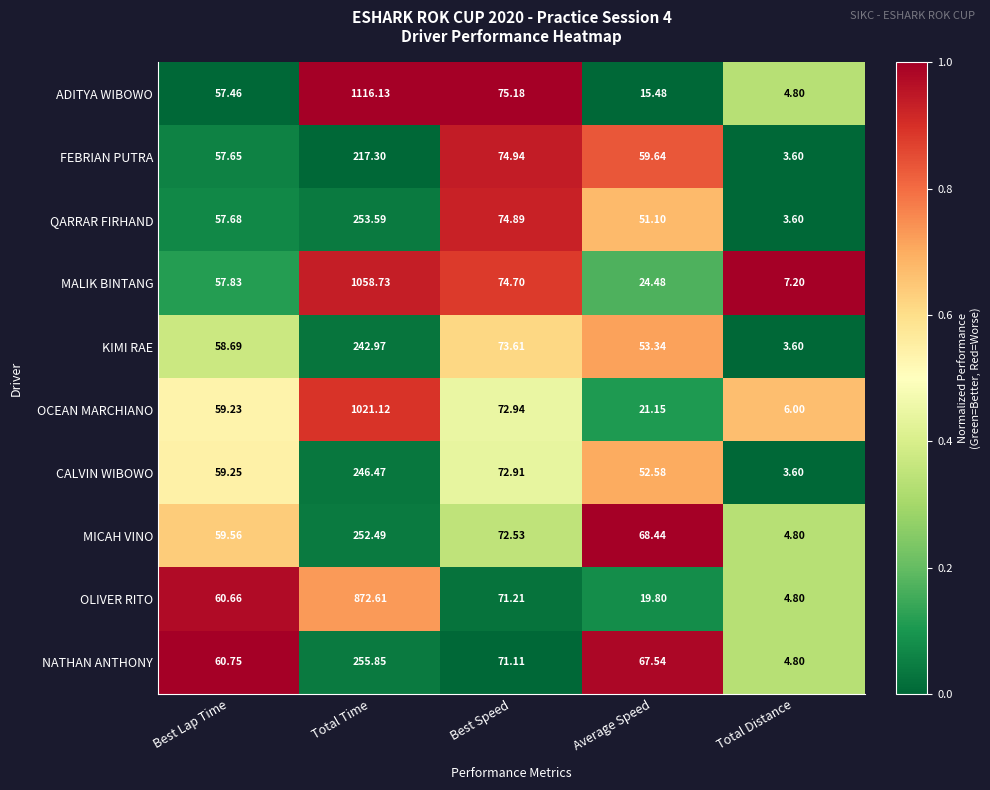

Rank the series at Total Time from lowest to highest value.

FEBRIAN PUTRA, KIMI RAE, CALVIN WIBOWO, MICAH VINO, QARRAR FIRHAND, NATHAN ANTHONY, OLIVER RITO, OCEAN MARCHIANO, MALIK BINTANG, ADITYA WIBOWO